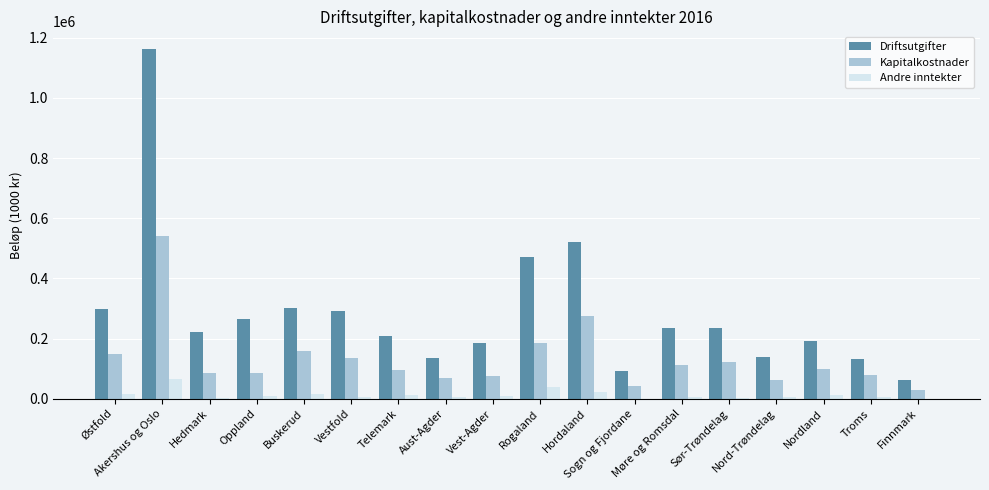

What is the sum of all Kapitalkostnader values?

2410231